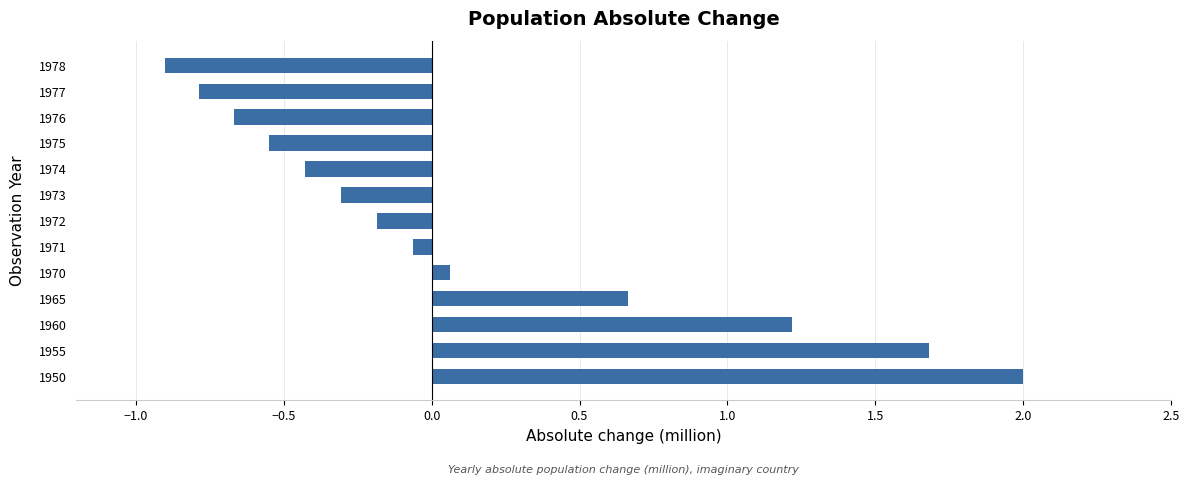

Rank the categories by value from highest to lowest.

1950, 1955, 1960, 1965, 1970, 1971, 1972, 1973, 1974, 1975, 1976, 1977, 1978